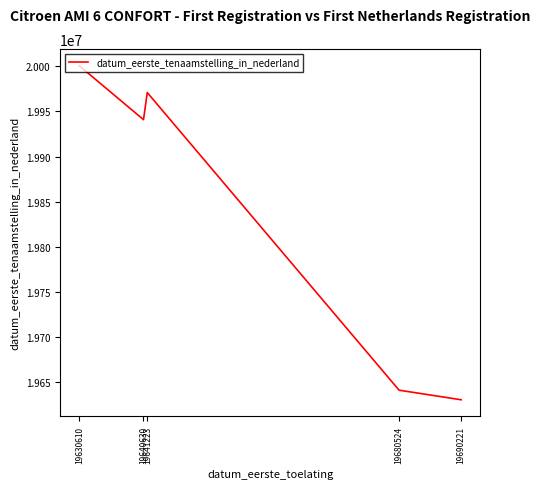

What is the average value?

19836790